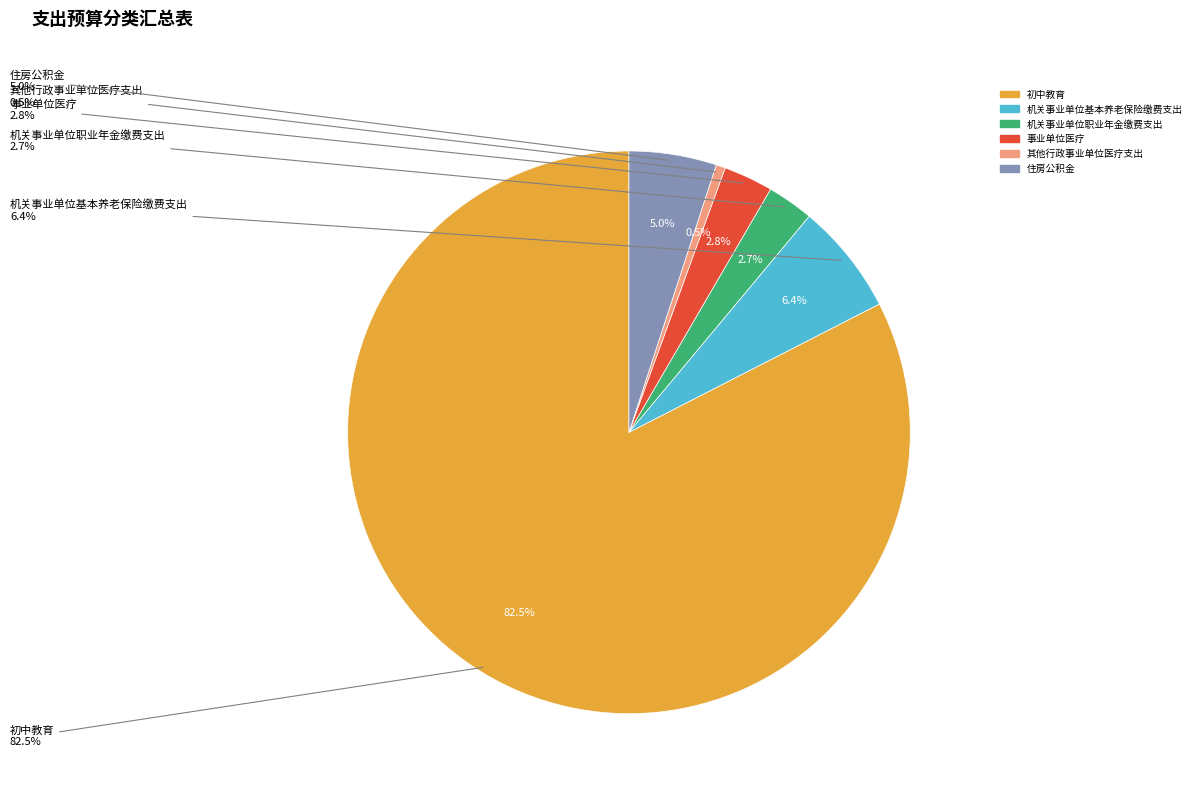

Is it true that 事业单位医疗 is 1% of the pie?

False